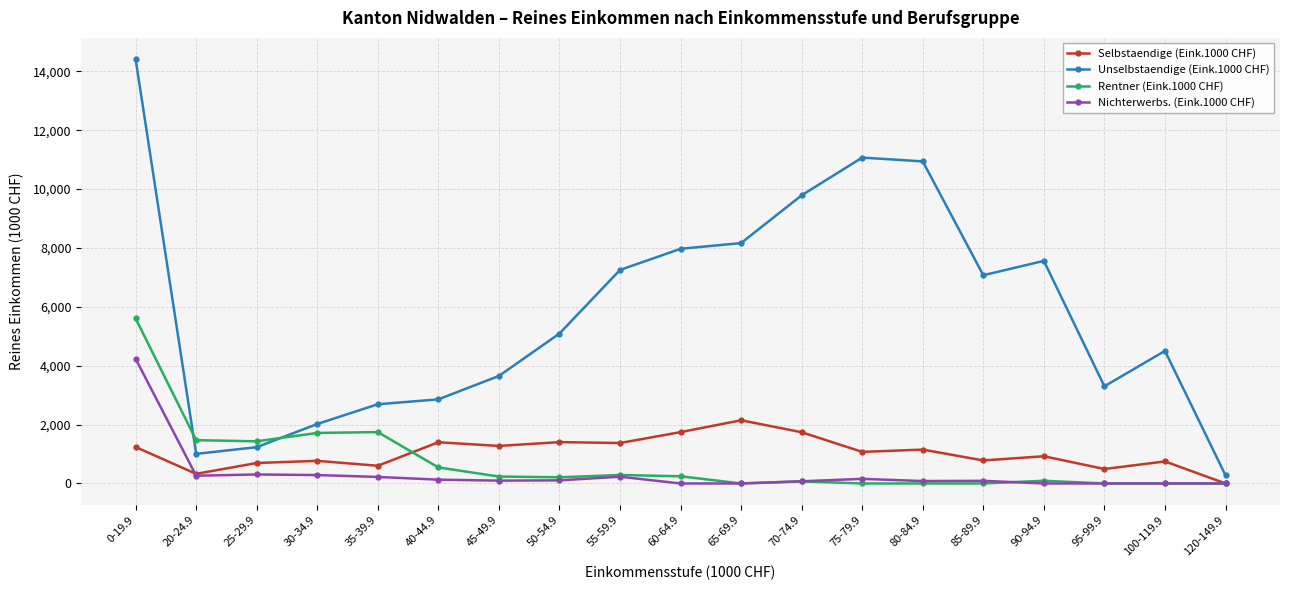

What is the total value across all series at 45-49.9?

5258.9